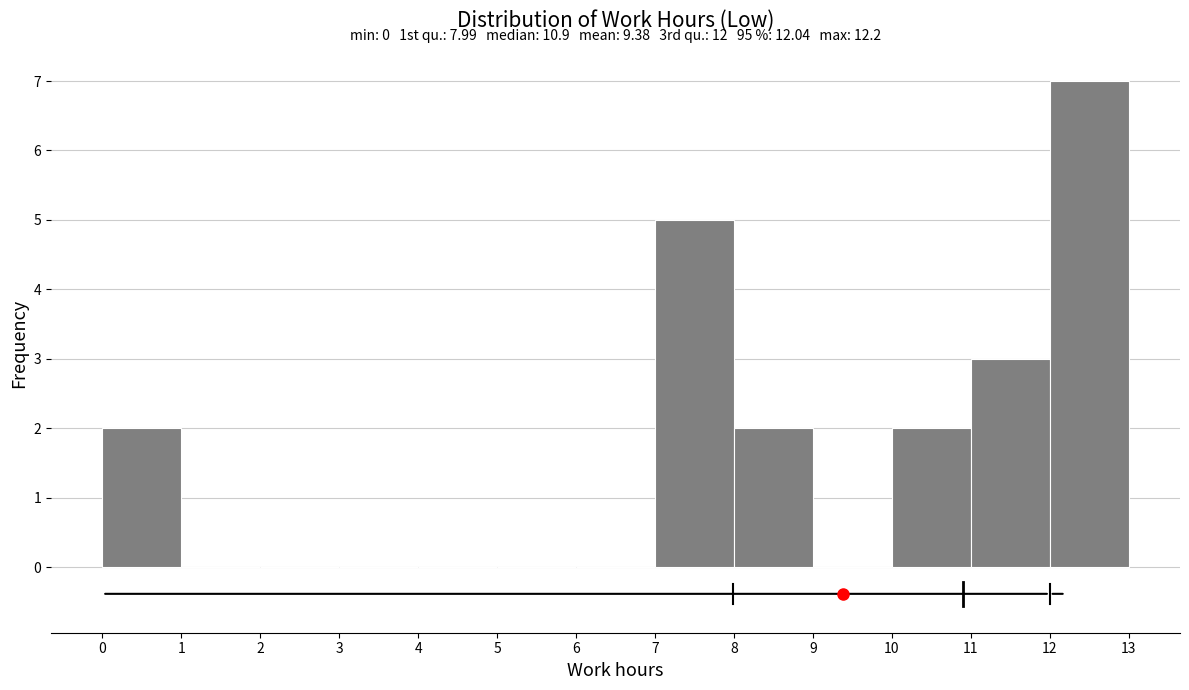

Which range on the x-axis has the tallest bar?

12 to 13